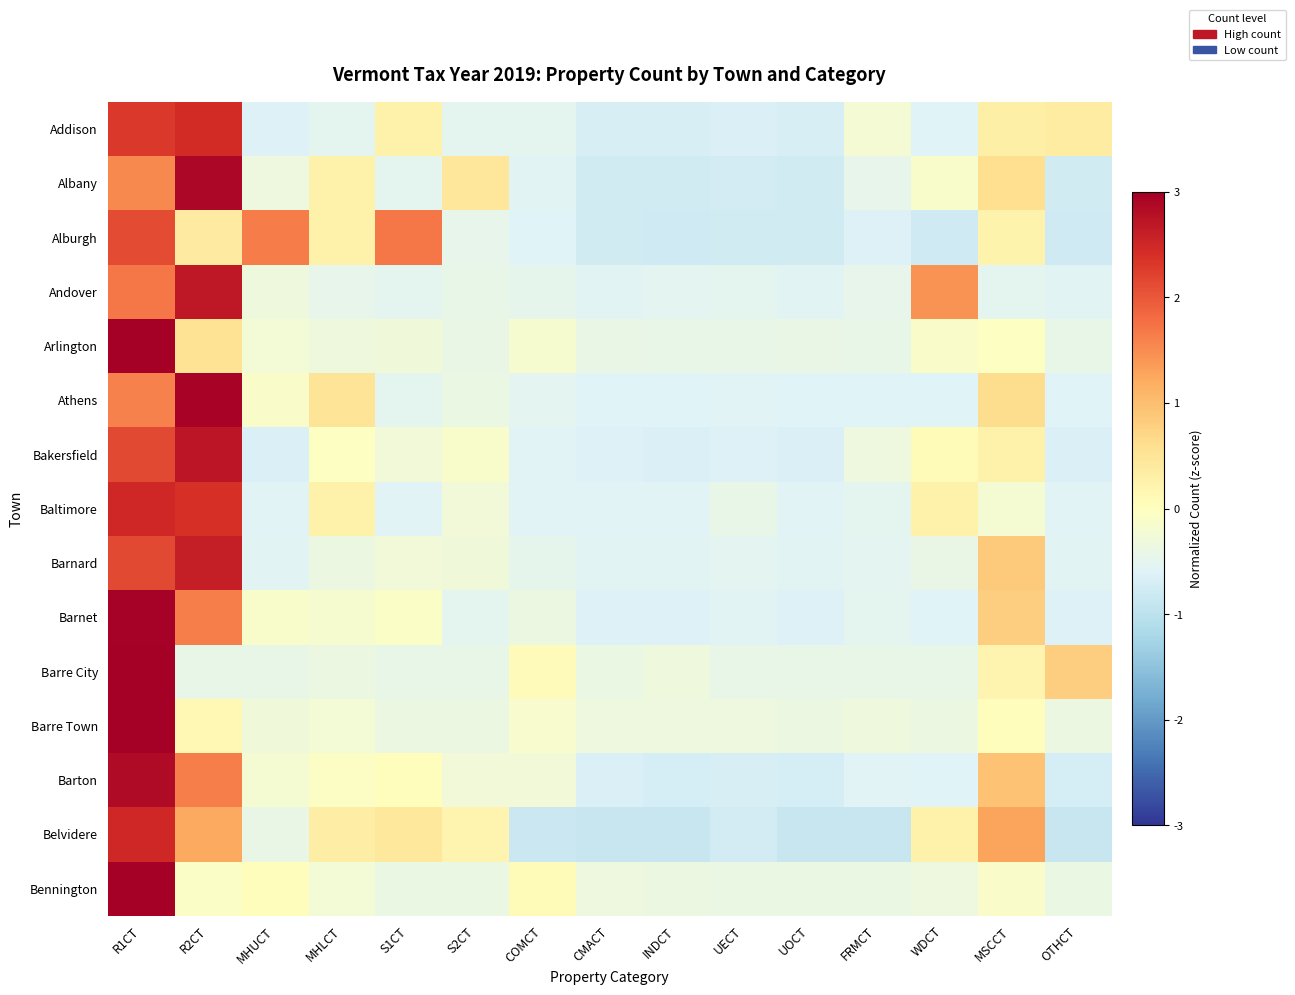

Between UECT and R1CT, which is larger?

R1CT